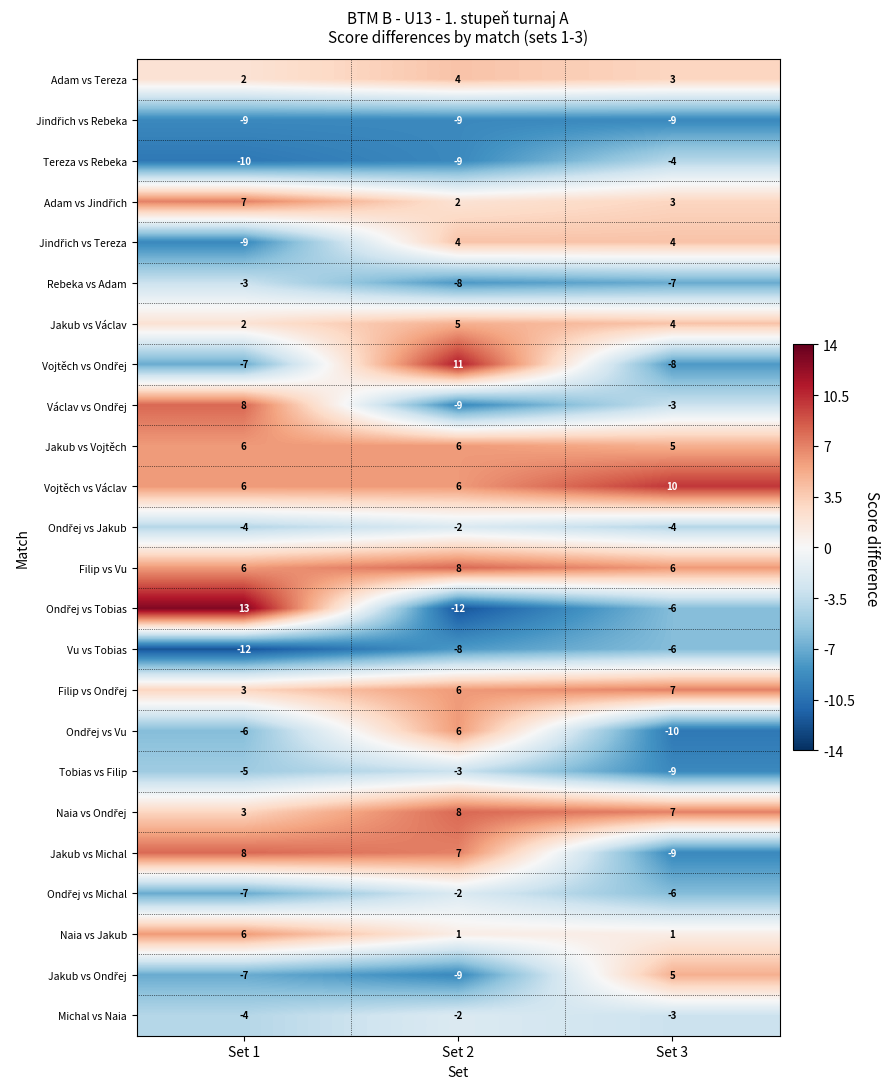

What is the sum of the Jakub vs Vojtěch values at Set 1 and Set 2?

12